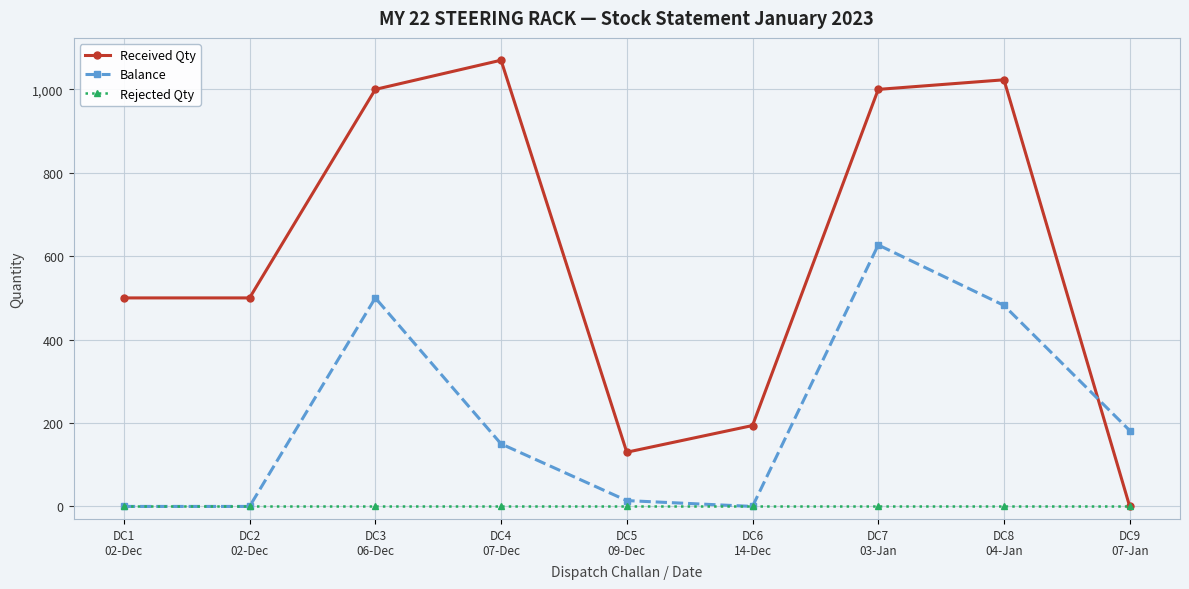

How many categories are shown in the chart?

9